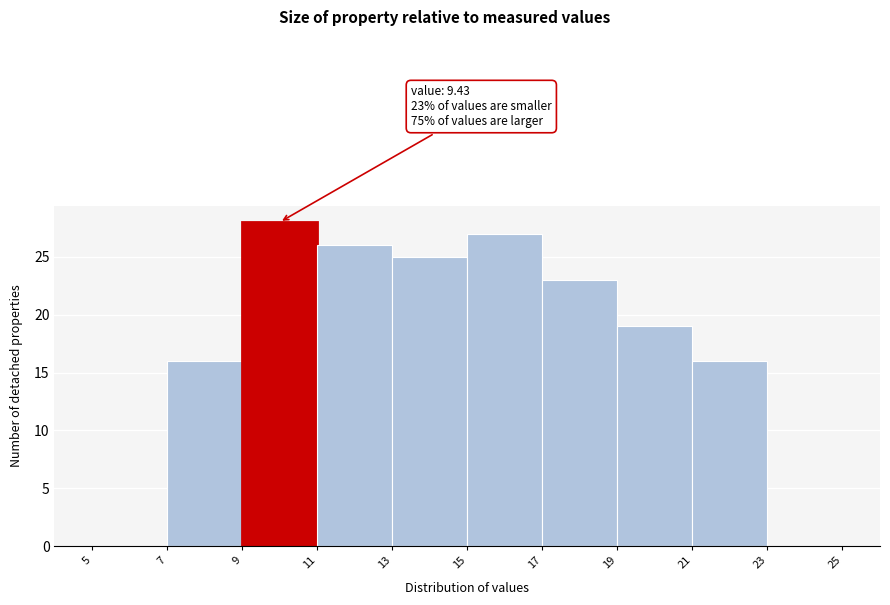

Over which range of the x-axis is the bar tallest?

9 to 11